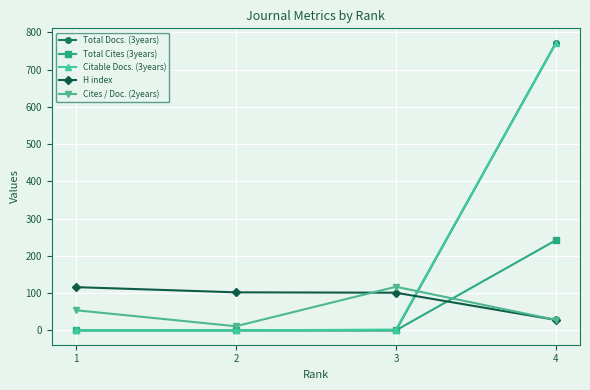

At how many categories does at least one series exceed 77?

4